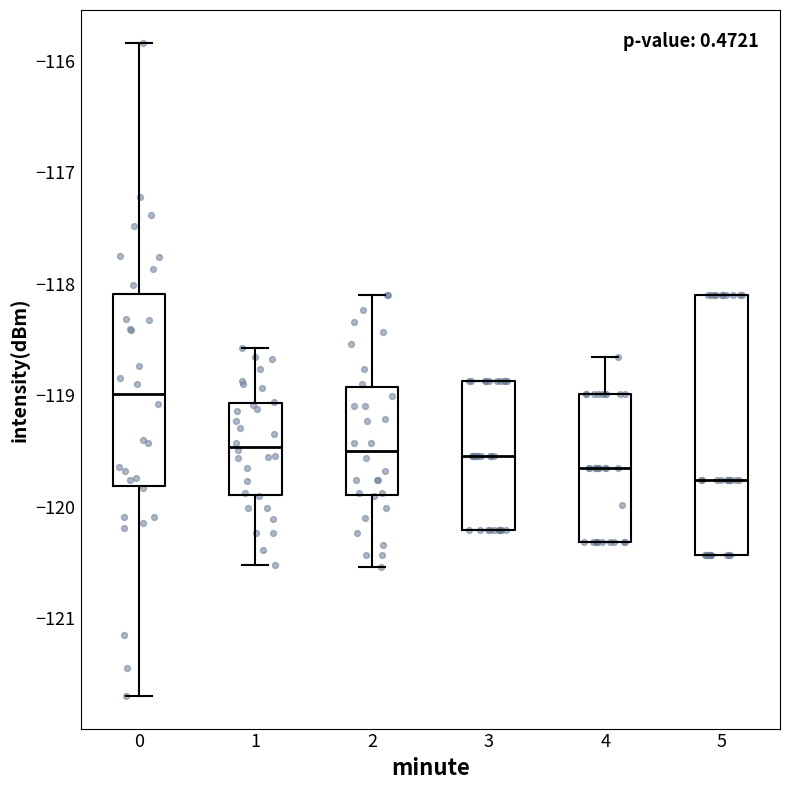

Reading left to right, read every box against the y-axis: the position of its median line, the range the box covers, and the ends of its whiskers. The values are not printed on the chart, so give them approximately, as read against the axis.

0: median -119.0, box -119.8 to -118.1, whiskers -121.7 to -115.8
1: median -119.5, box -119.9 to -119.1, whiskers -120.5 to -118.6
2: median -119.5, box -119.9 to -118.9, whiskers -120.5 to -118.1
3: median -119.5, box -120.2 to -118.9, whiskers -120.2 to -118.9
4: median -119.7, box -120.3 to -119.0, whiskers -120.3 to -118.7
5: median -119.8, box -120.4 to -118.1, whiskers -120.4 to -118.1